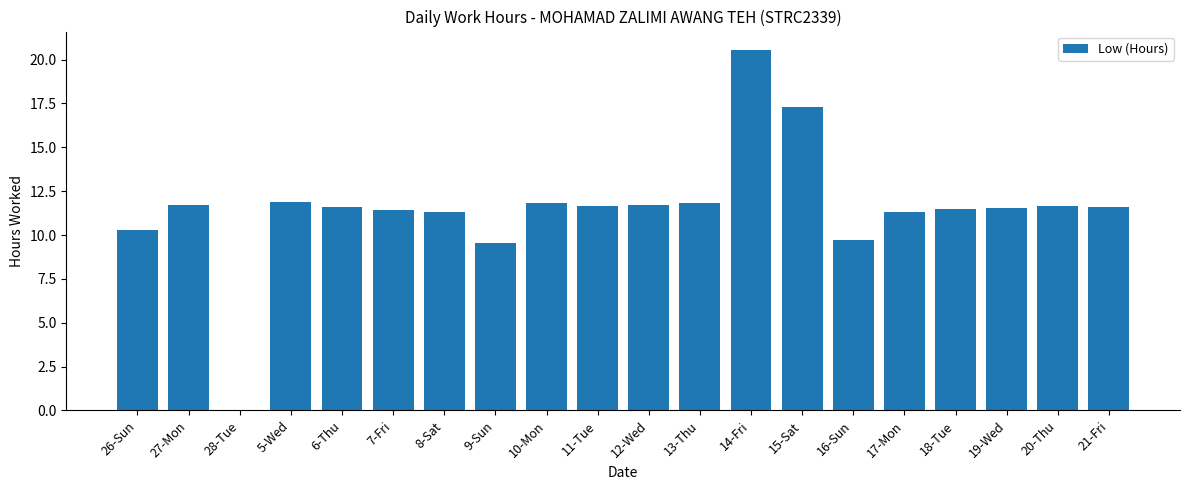

How many data points does each series have?

20